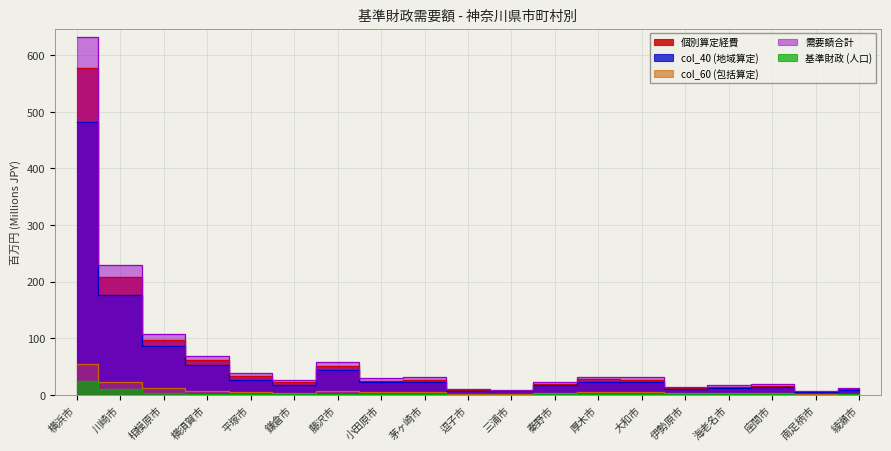

What is the label of the 8th point from the right?

秦野市